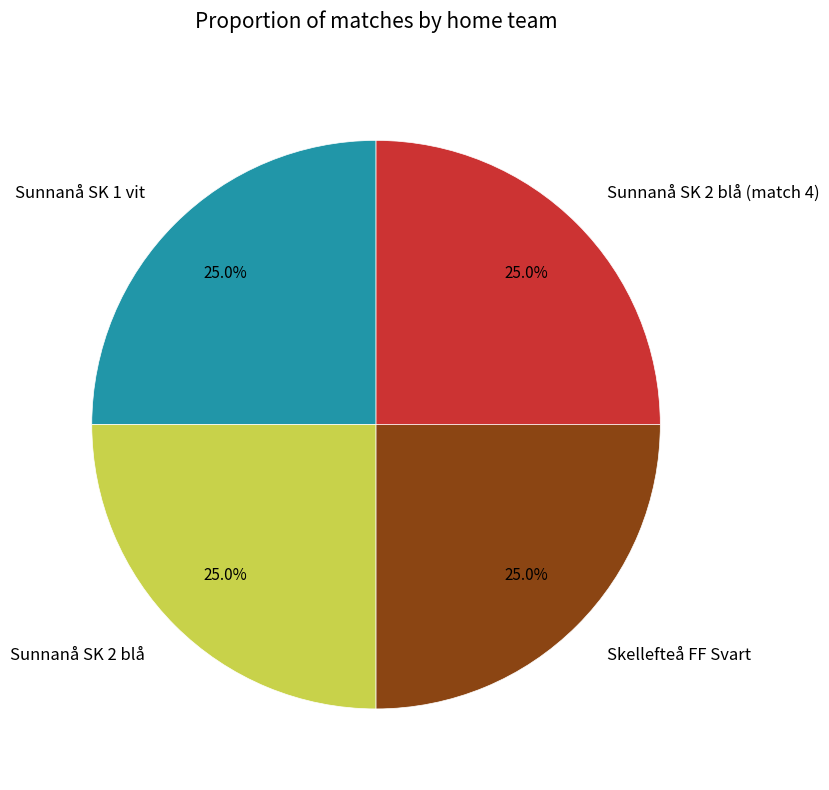

The Sunnanå SK 1 vit slice represents 38% of the pie. True or false?

False